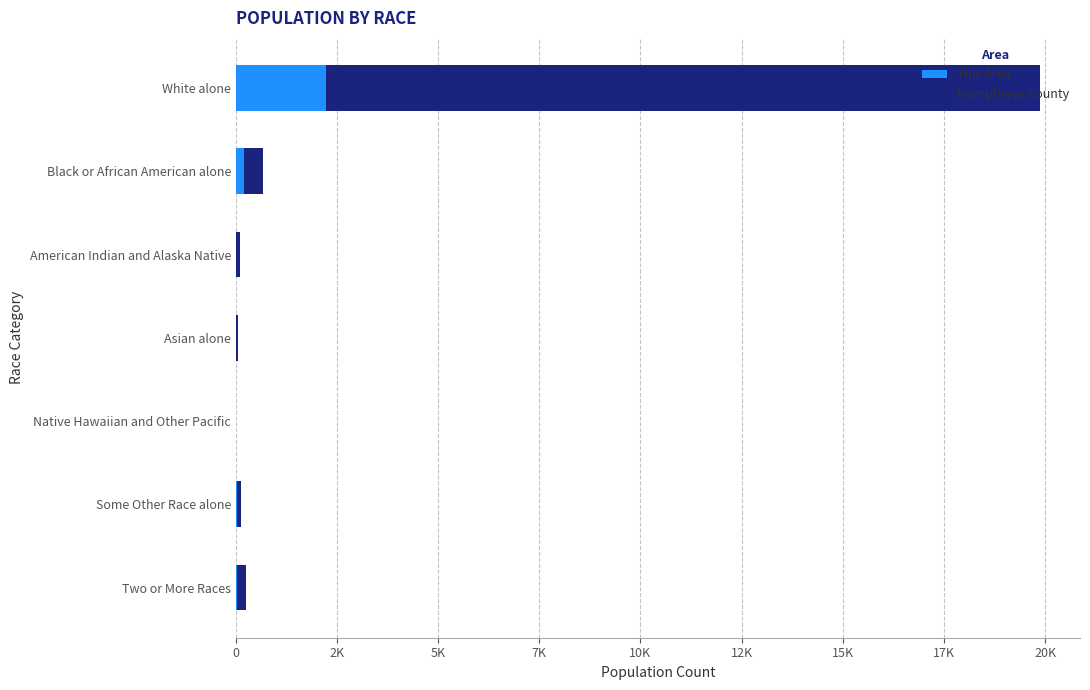

What are all the series names shown in the legend?

This Area, Humphreys County